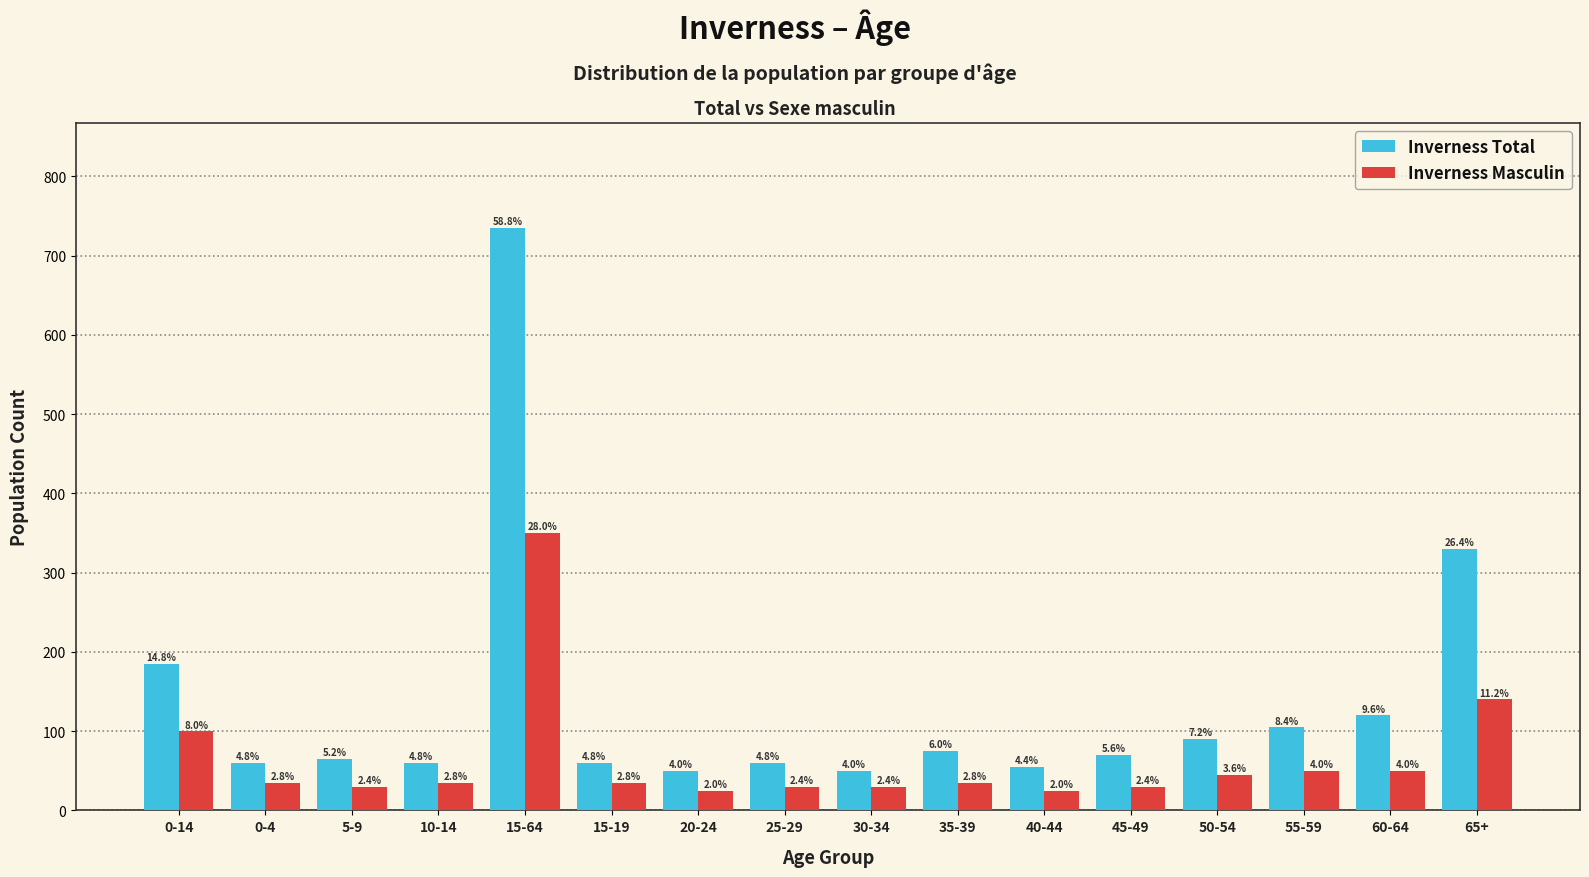

Does the chart contain stacked bars?

No